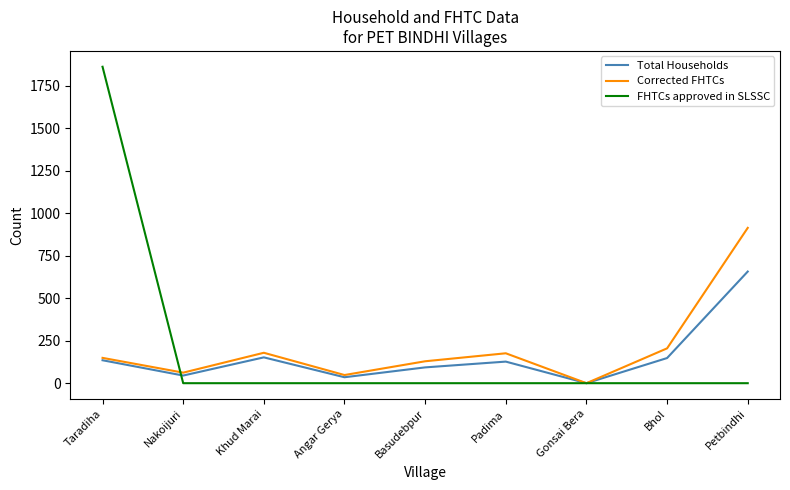

At which category is the sum across all series the highest?

Taradiha